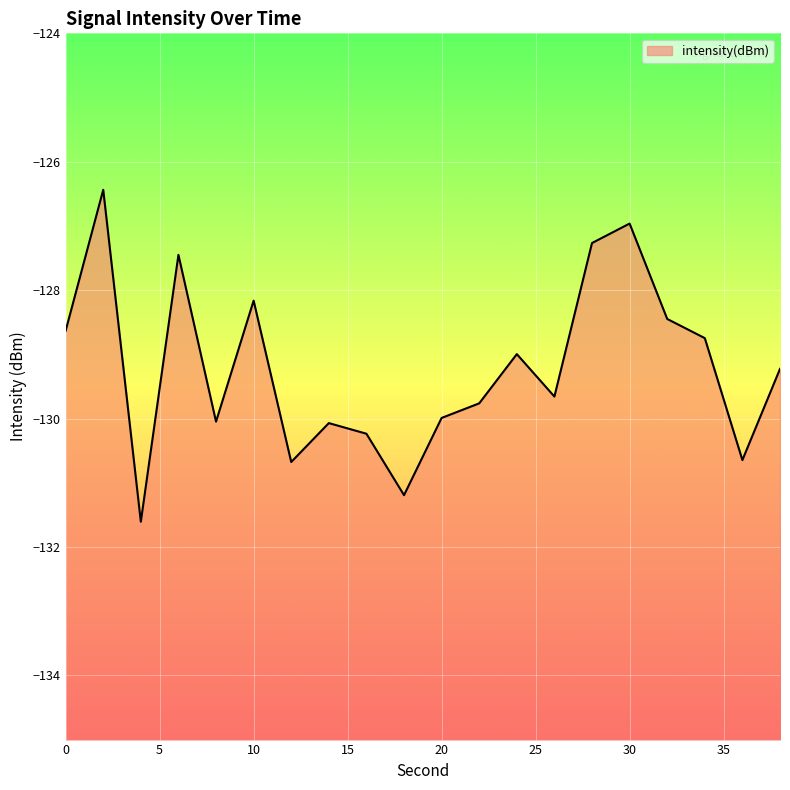

How many lines are shown in the chart?

1